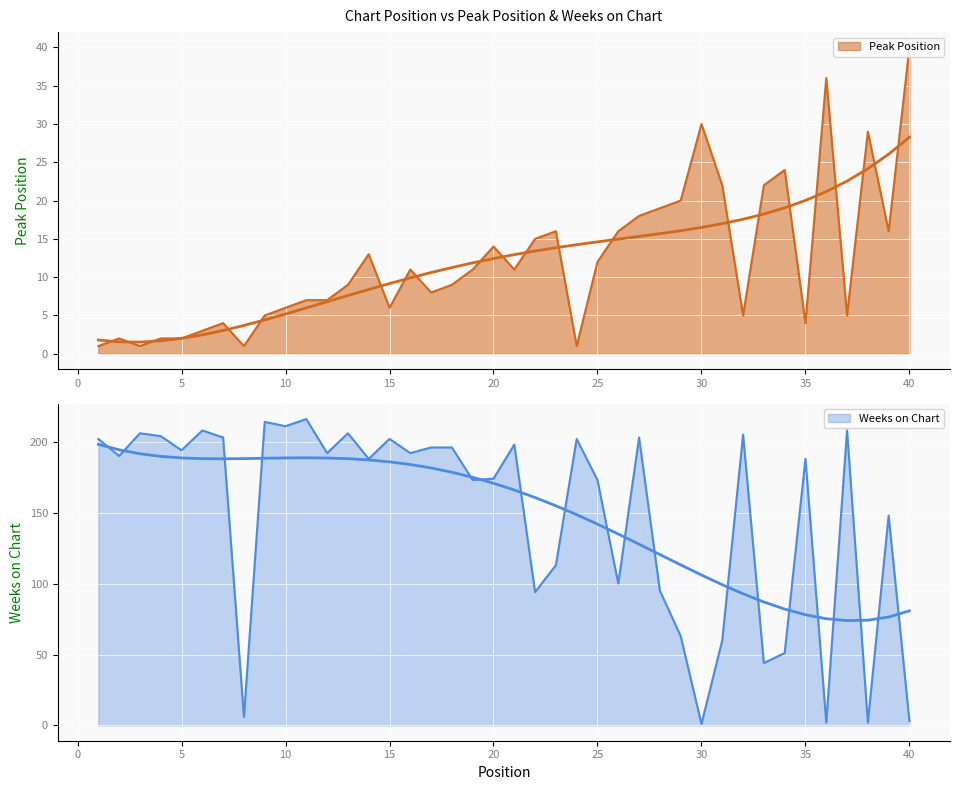

Reading left to right, transcribe all the data shown in this chart.

Peak Position: 1=1	2=2	3=1	4=2	5=2	6=3	7=4	8=1	9=5	10=6	11=7	12=7	13=9	14=13	15=6	16=11	17=8	18=9	19=11	20=14	21=11	22=15	23=16	24=1	25=12	26=16	27=18	28=19	29=20	30=30	31=22	32=5	33=22	34=24	35=4	36=36	37=5	38=29	39=16	40=40
Weeks on Chart: 1=202	2=190	3=206	4=204	5=194	6=208	7=203	8=6	9=214	10=211	11=216	12=192	13=206	14=188	15=202	16=192	17=196	18=196	19=173	20=174	21=198	22=94	23=113	24=202	25=173	26=100	27=203	28=95	29=63	30=1	31=60	32=205	33=44	34=51	35=188	36=2	37=208	38=2	39=148	40=3